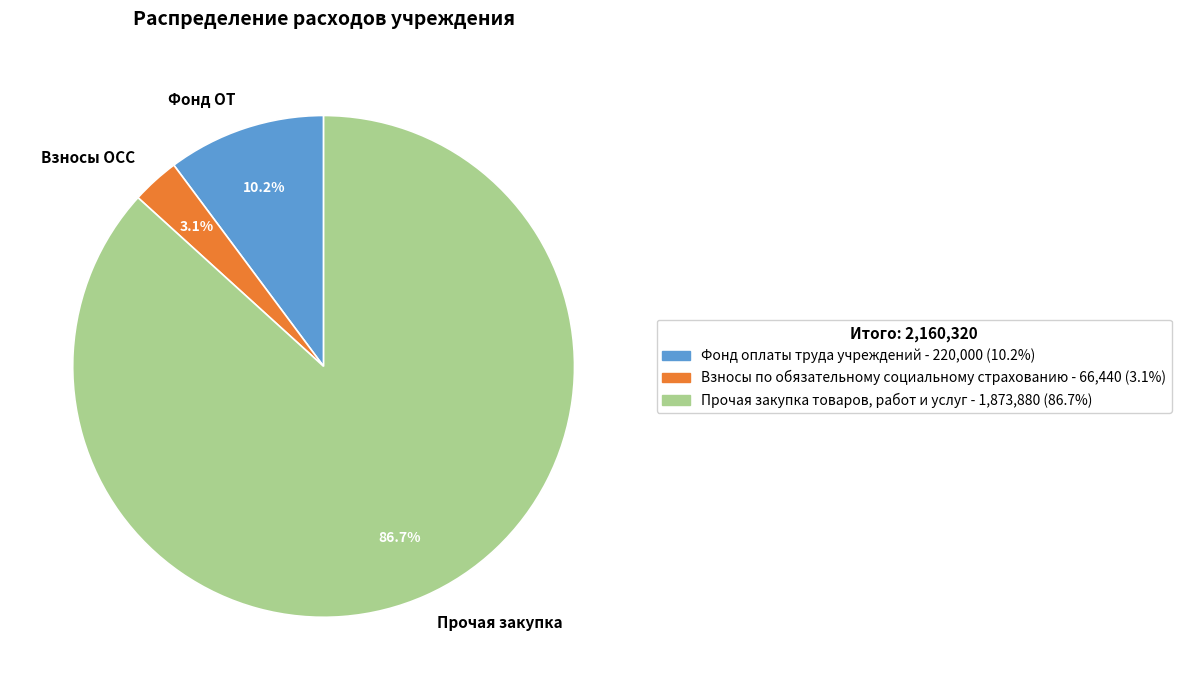

How much of the chart is everything except Прочая закупка?

13.3%